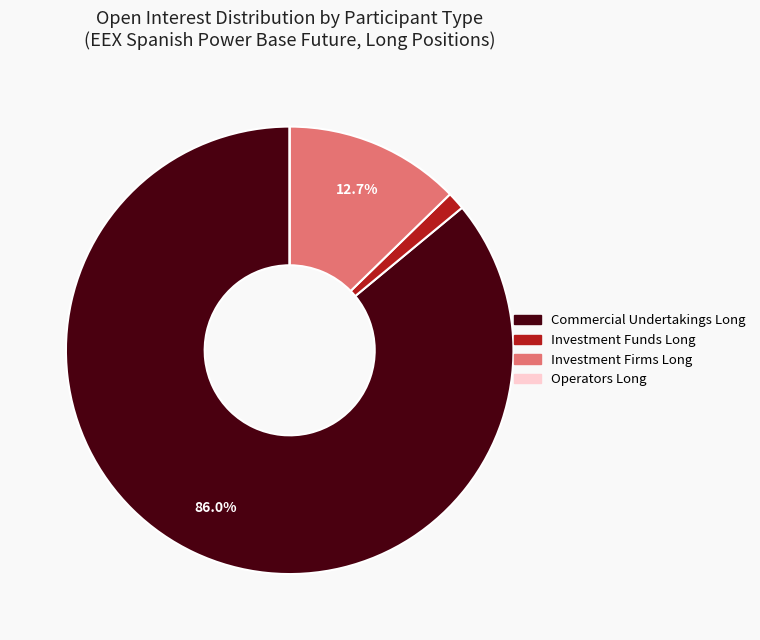

Does Commercial Undertakings Long account for over 50% of the chart?

Yes